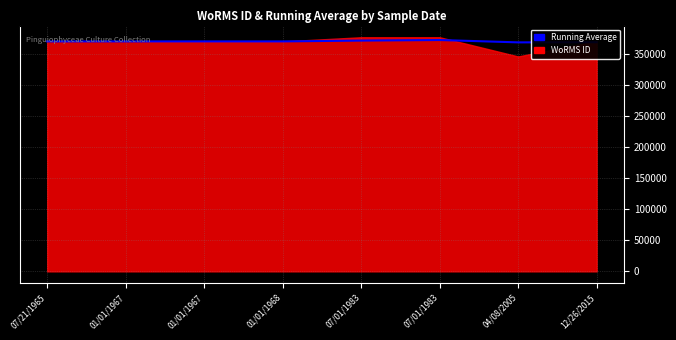

What is the ratio of the value at 01/01/1968 to the value at 01/01/1967?

1.0